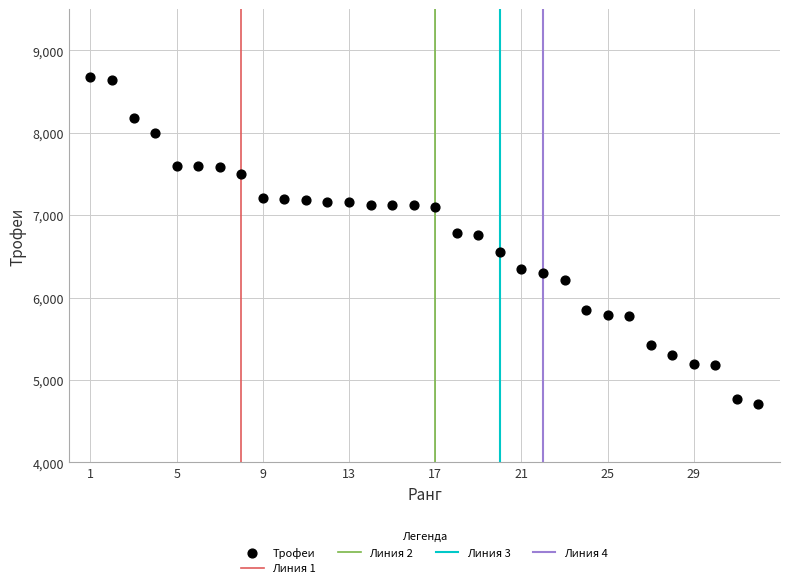

What is the range of Y values (max minus min)?

3964